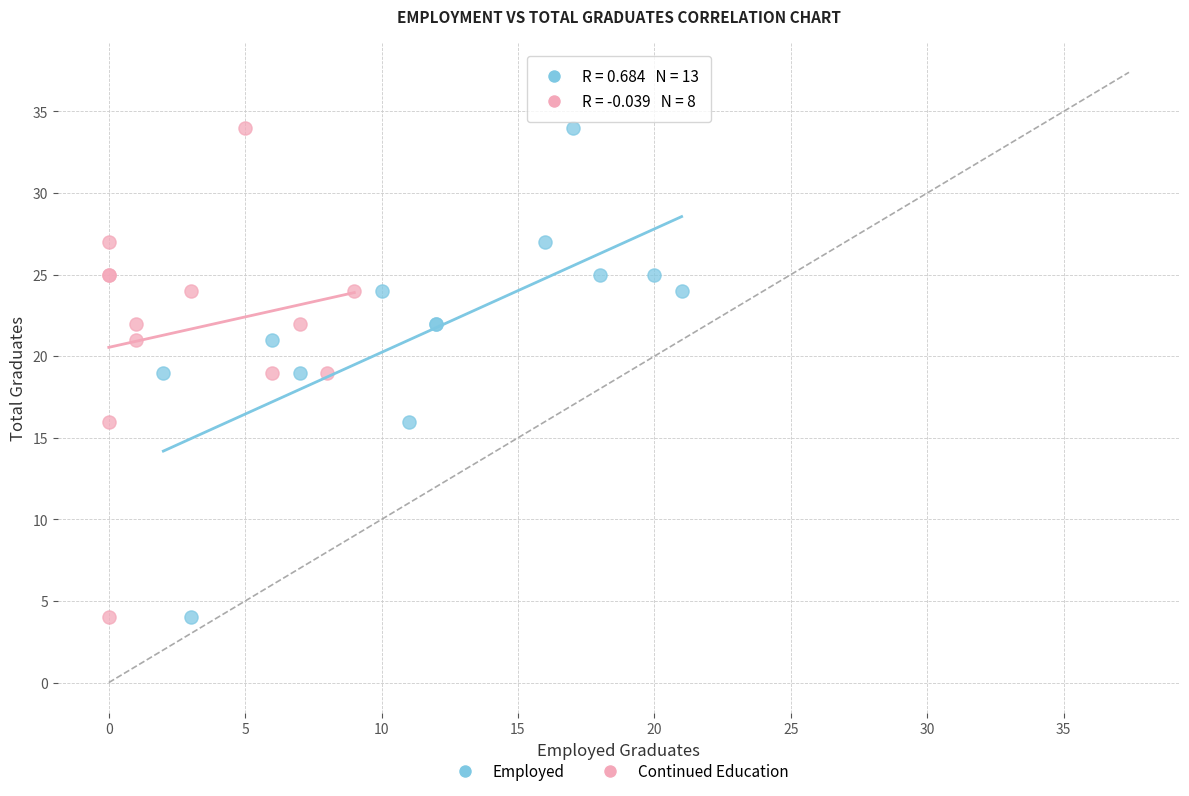

What are all the series names shown in the legend?

Employed, Continued Education